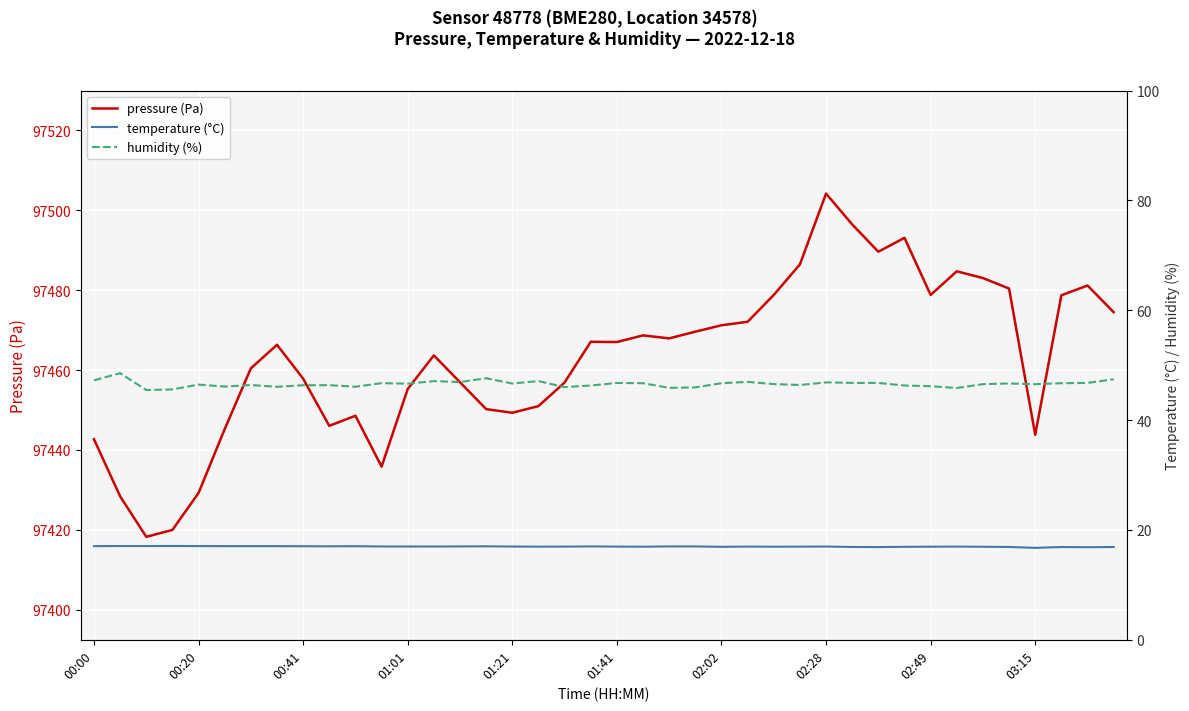

Is the value of temperature (°C) at 37 greater than the value of humidity (%) at 22?

No